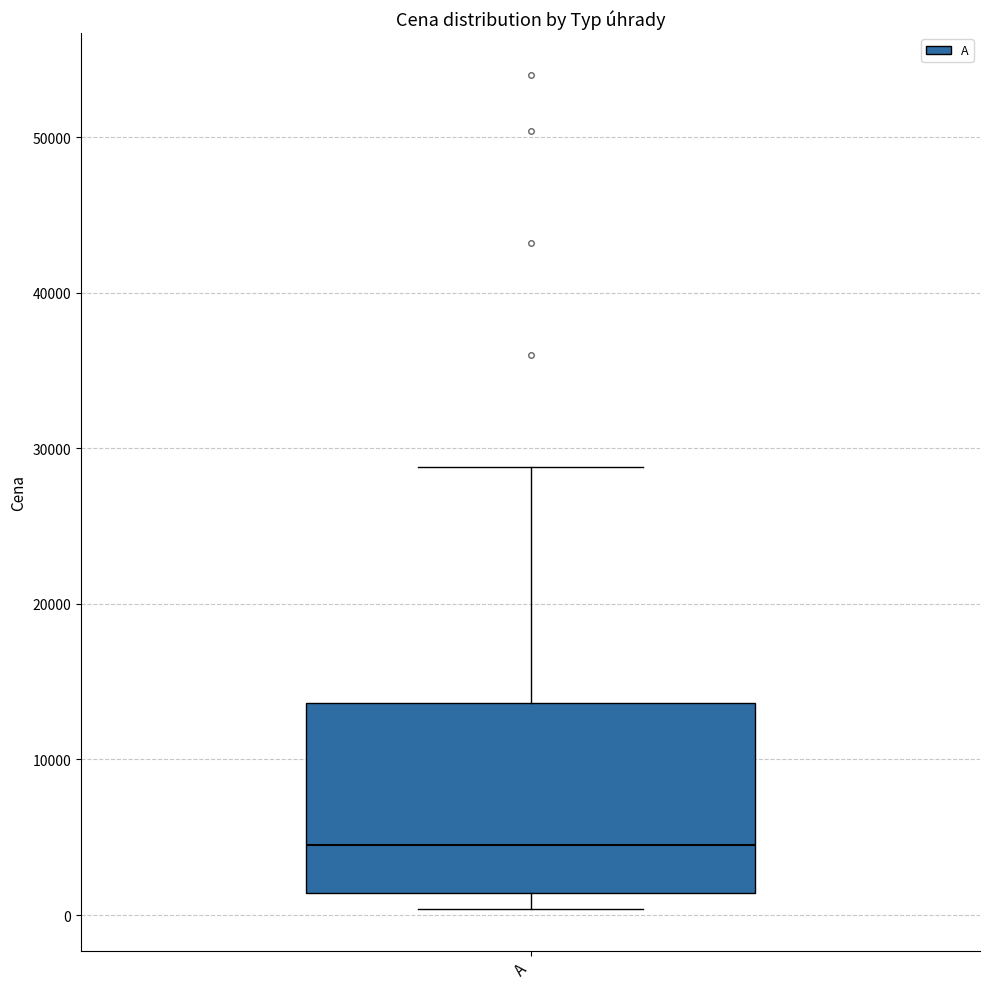

Read this box plot against the y-axis: the position of the median line, the range covered by the box, and the ends of both whiskers. The values are not printed on the chart, so give them approximately, as read against the axis.

median 5000, box 1000 to 14000, whiskers 0 to 29000